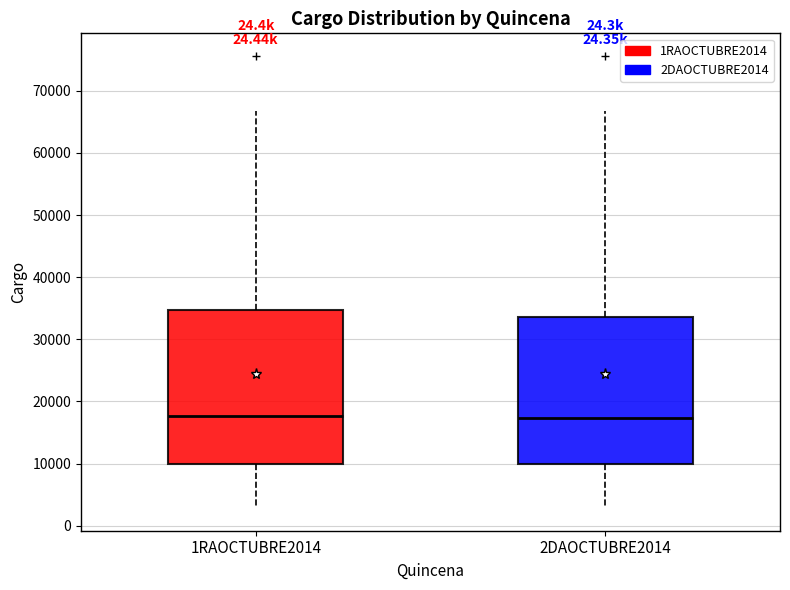

Reading left to right, transcribe this box plot: for each box, give where its median line is, the range the box spans, and where its two whiskers end, as read against the y-axis. The values are not printed on the chart, so give them approximately, as read against the axis.

1RAOCTUBRE2014: median 18000, box 10000 to 35000, whiskers 3000 to 67000
2DAOCTUBRE2014: median 17000, box 10000 to 34000, whiskers 3000 to 67000